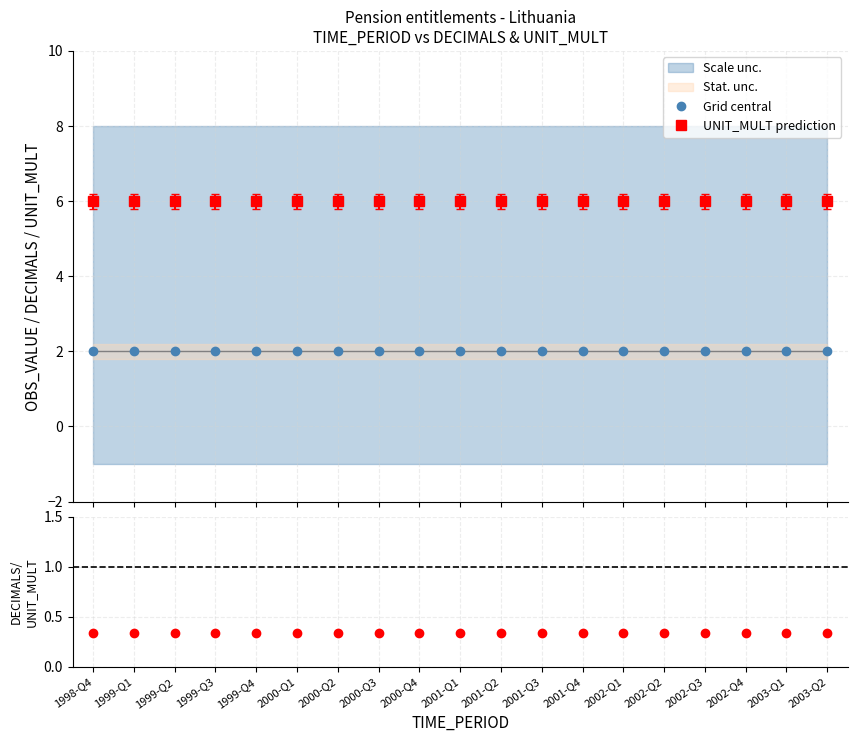

True or false: Grid central and DECIMALS/UNIT_MULT intersect in this chart.

False